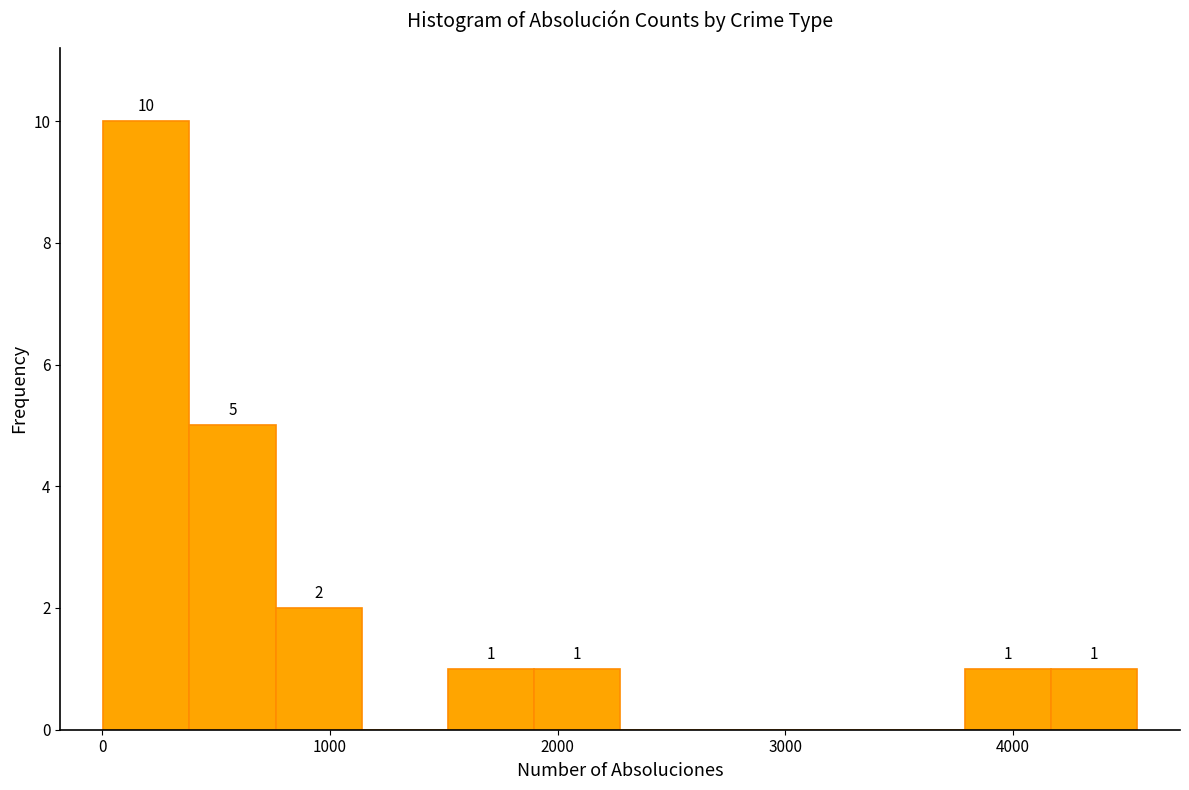

Around what value on the x-axis is the tallest bar? Give the approximate position of its centre, as read against the axis.

200